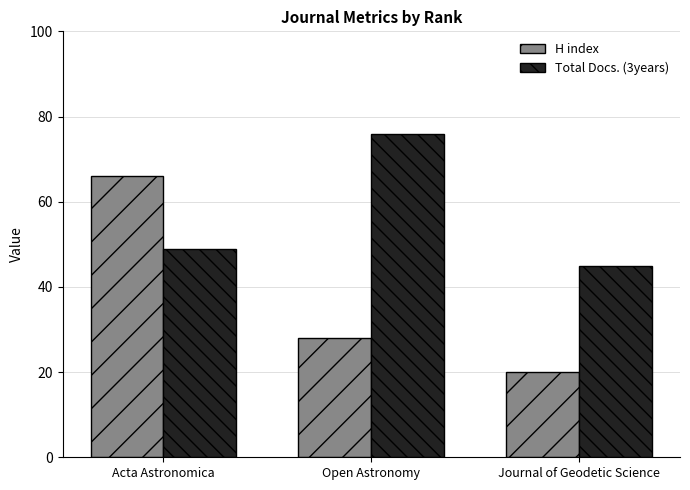

Count the number of data series in this chart.

2